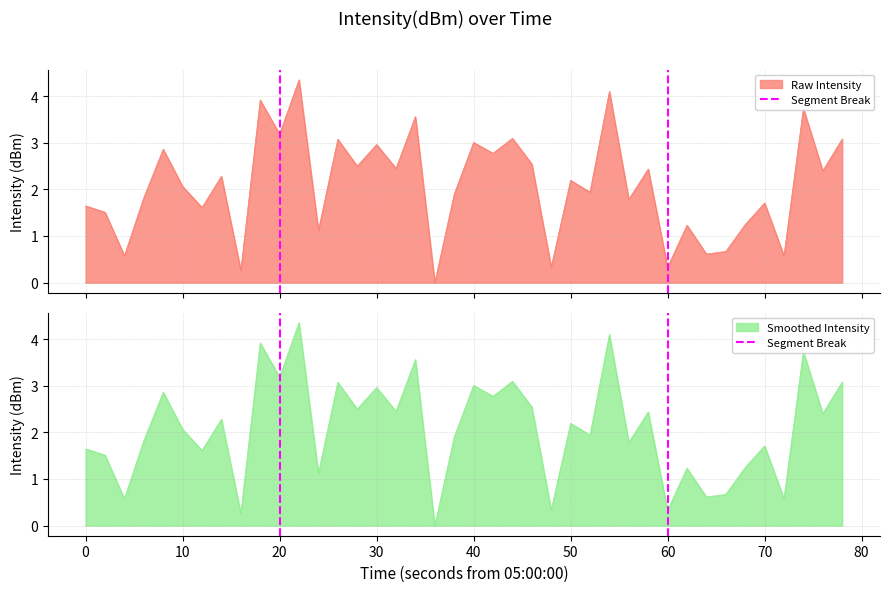

True or false: Smoothed Intensity has a value of 0.7 at 50.

False